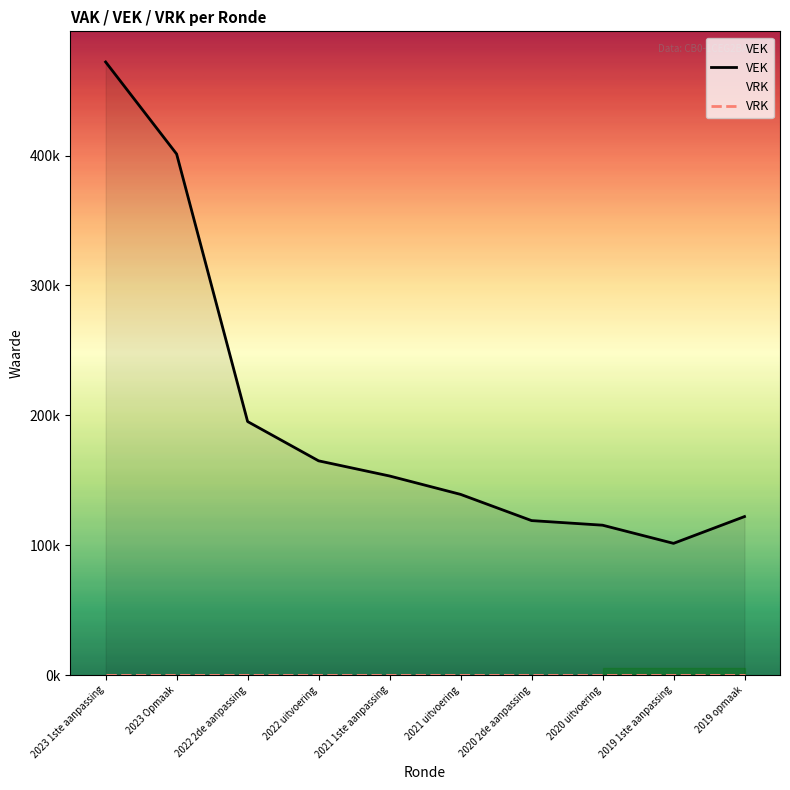

True or false: VEK has more than 0 interior local peaks.

False